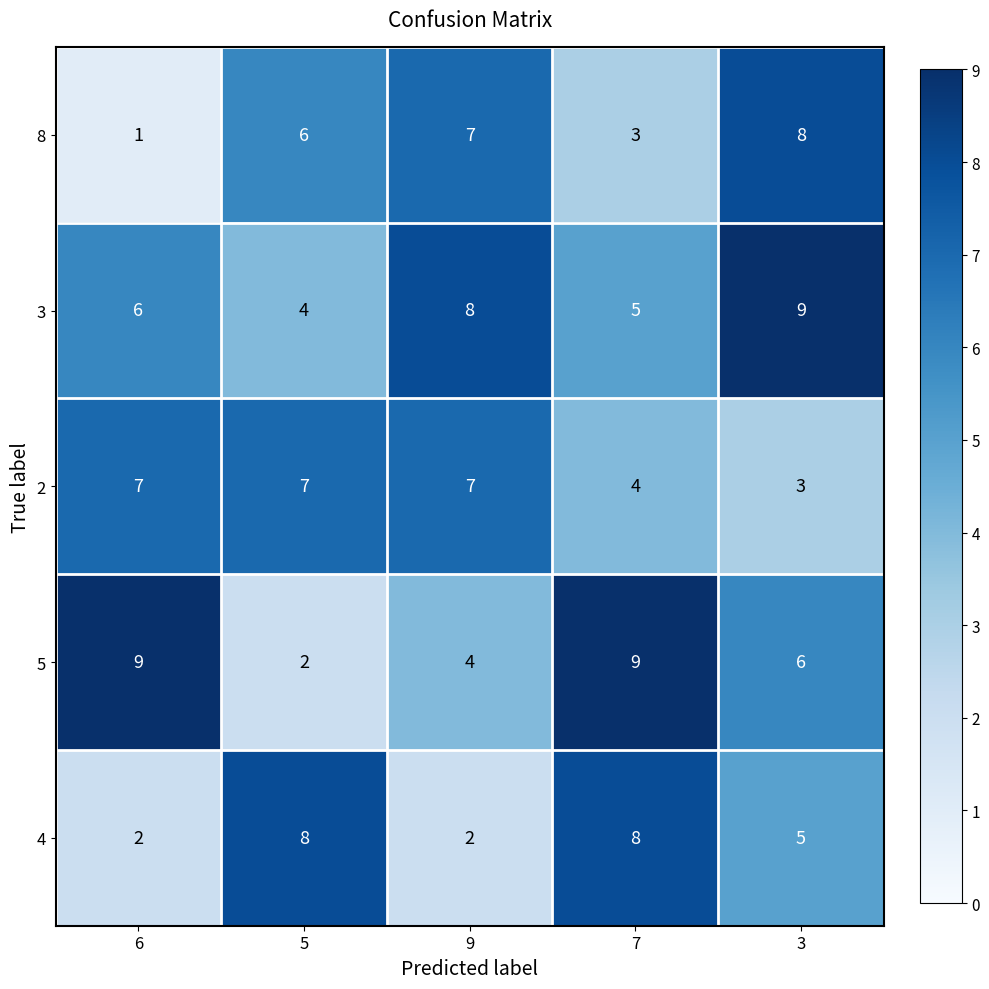

What is the total value across all series at 9?

28